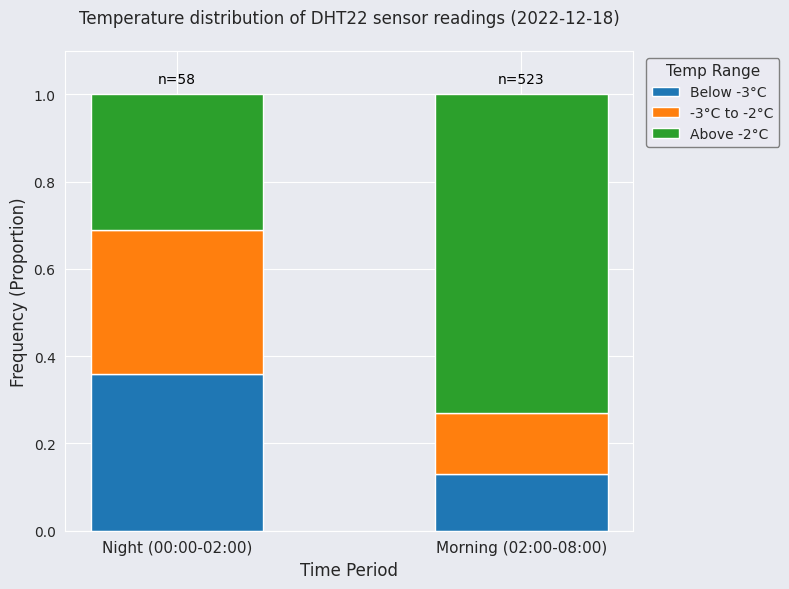

Which category has the lowest value in the Below -3°C series?

Morning (02:00-08:00)